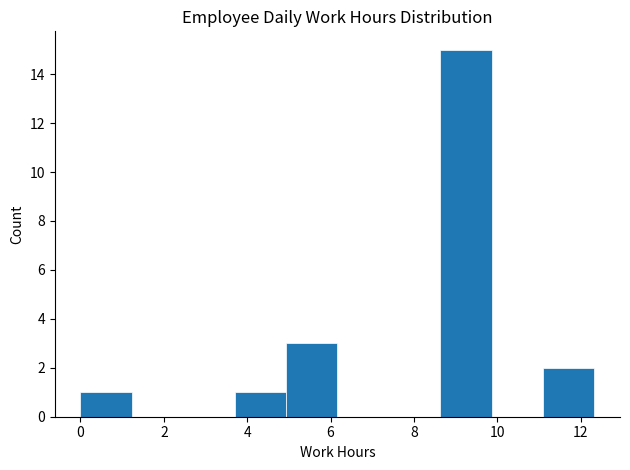

Over which range of the x-axis is the bar tallest?

8.6 to 9.8